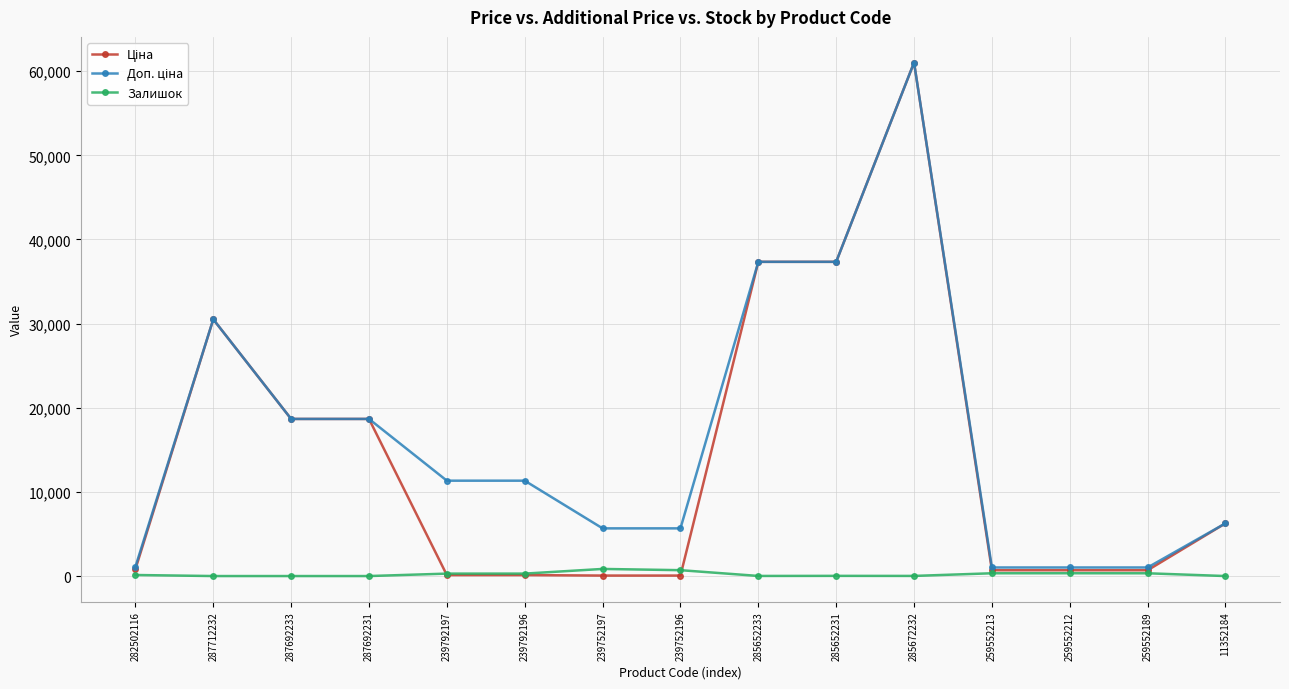

At how many categories does at least one series exceed 22012?

4